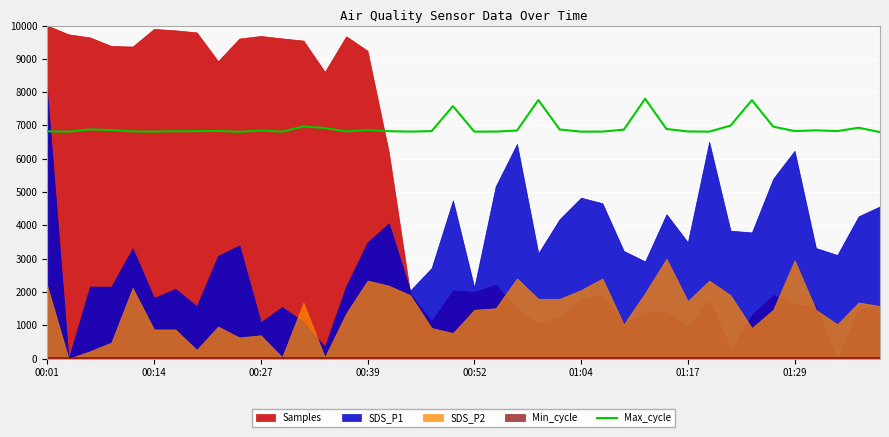

The value of Max_cycle at 00:52 is 6813.4. True or false?

True